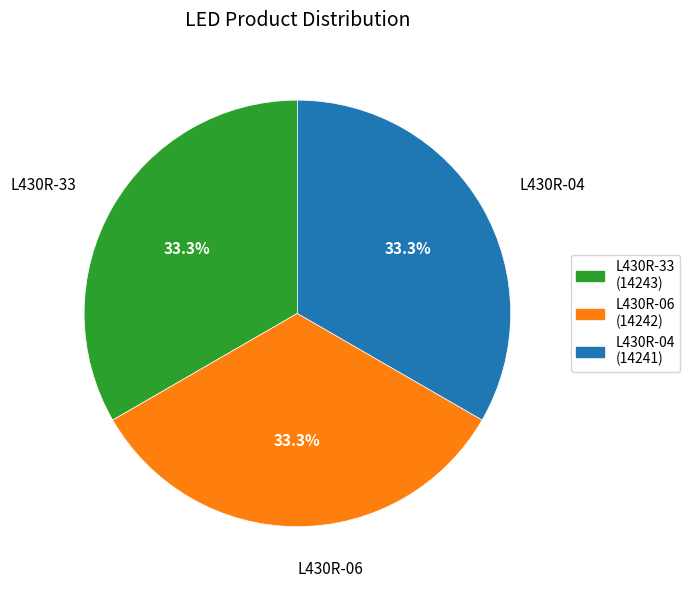

Approximately how many times larger is the value at L430R-33 compared to L430R-06?

1.0